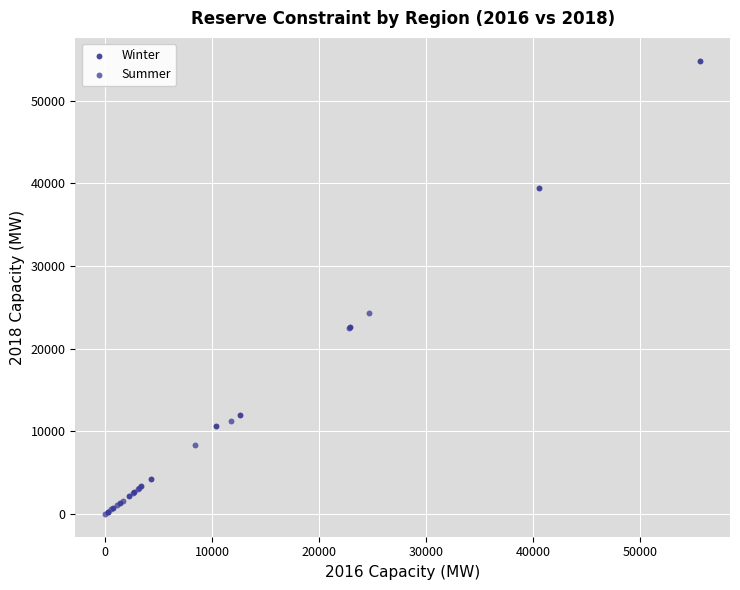

Which series reaches the maximum Y coordinate?

Winter